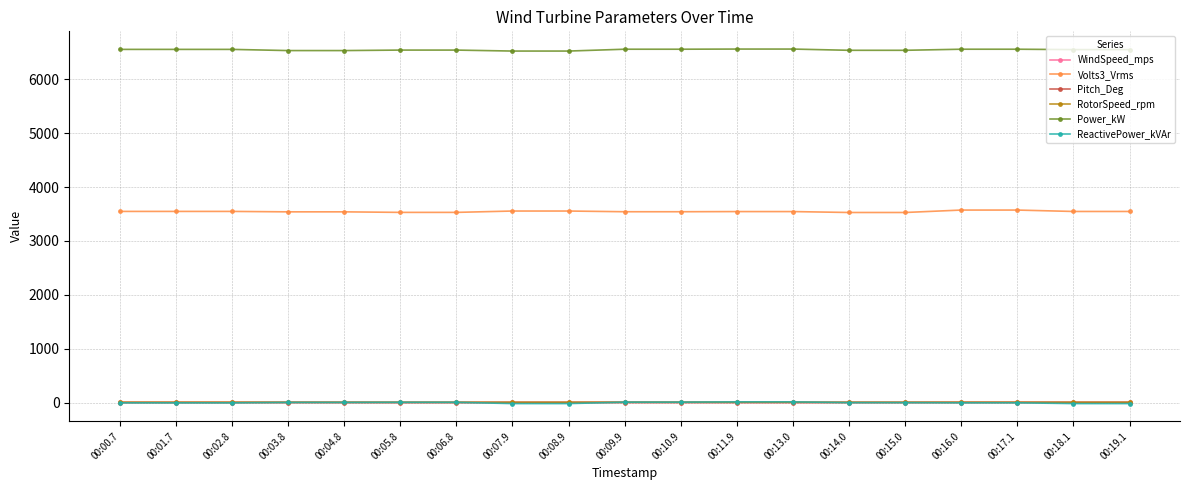

True or false: ReactivePower_kVAr and Power_kW intersect in this chart.

False